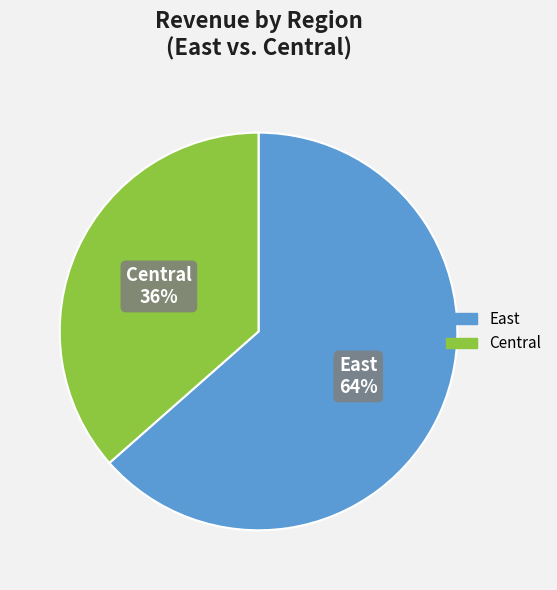

To the nearest percent, what percentage of the pie is Central?

36%